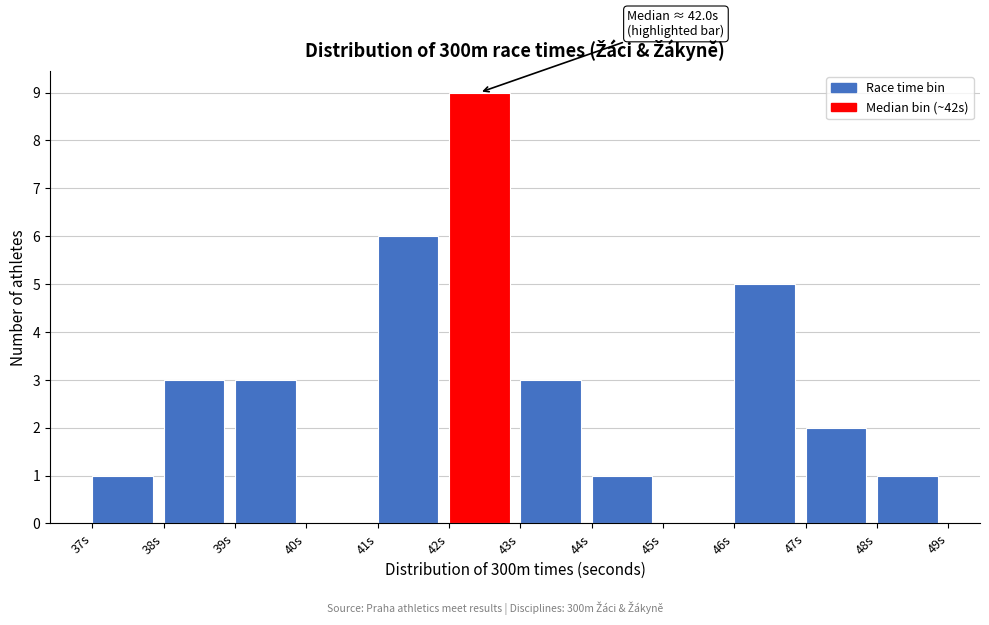

Over which range of the x-axis is the bar tallest?

42 to 43